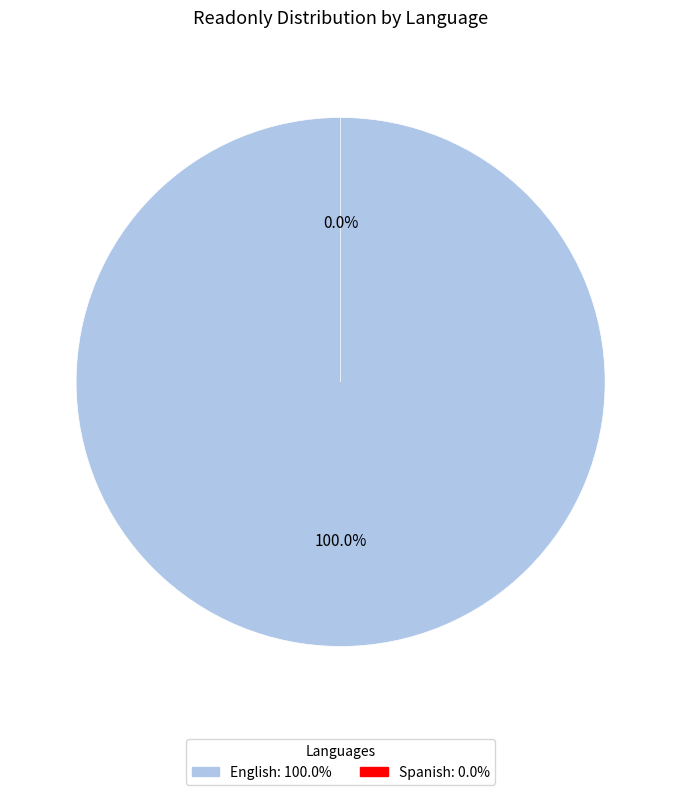

What percentage is the English slice, to the nearest percent?

100%